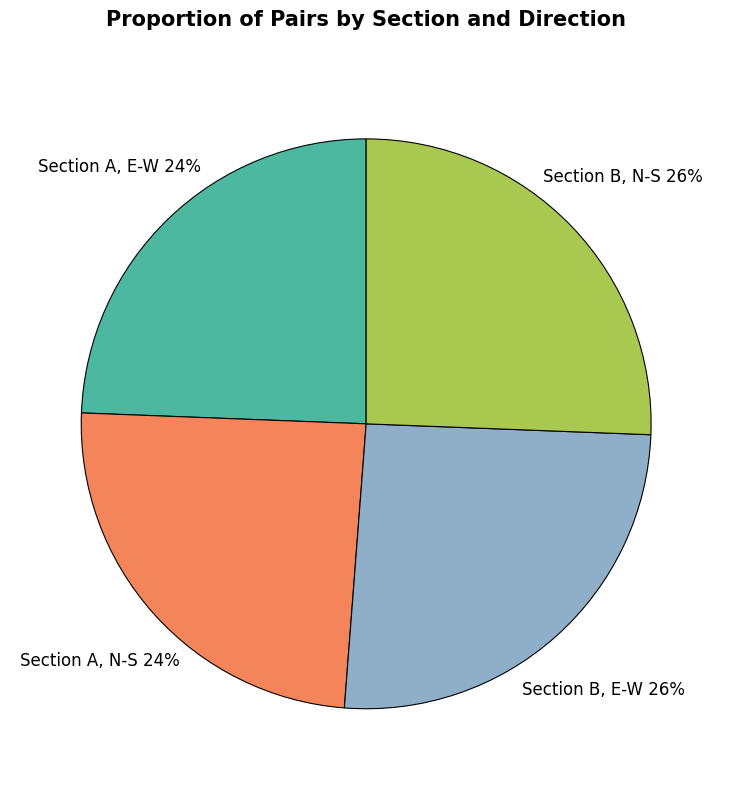

Is there a majority slice in this chart?

No